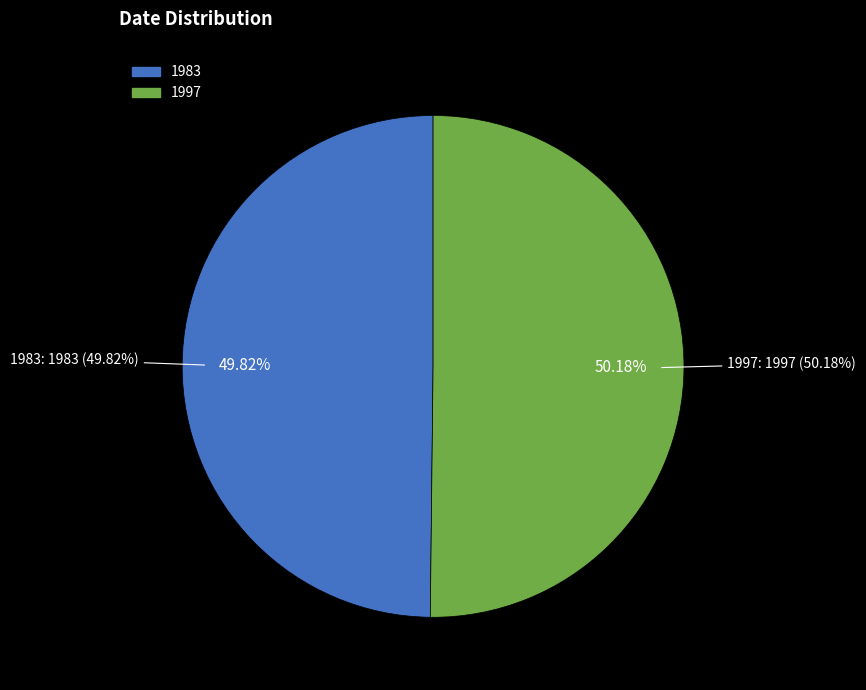

Is 1997 the majority of the pie?

Yes